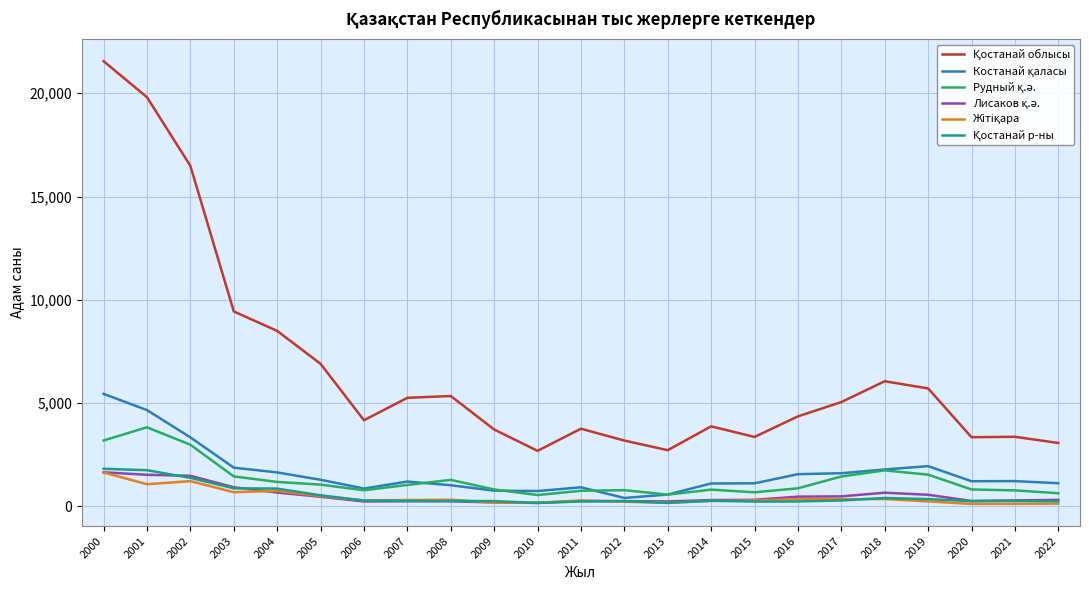

At which category does the chart reach its peak across all series?

2000